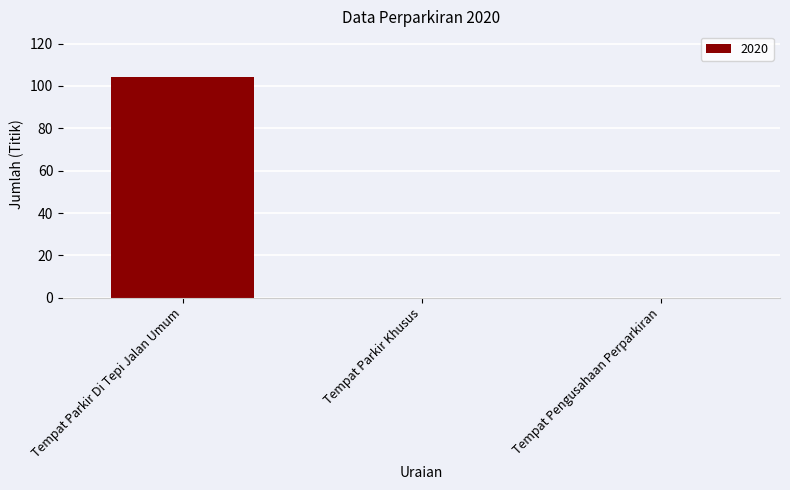

Count the number of data series in this chart.

1